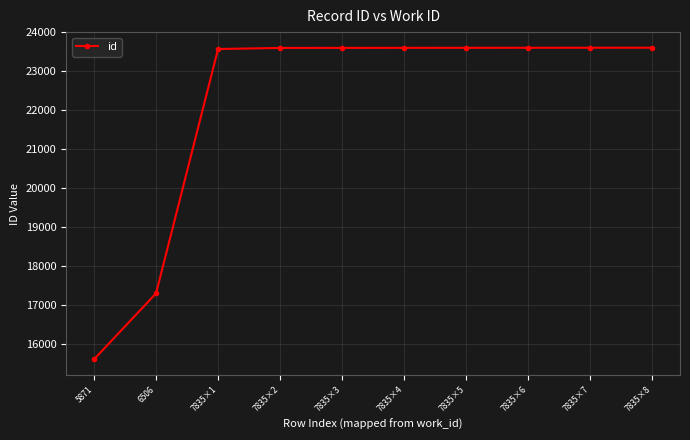

What is the label of the 4th point from the left?

7835×2